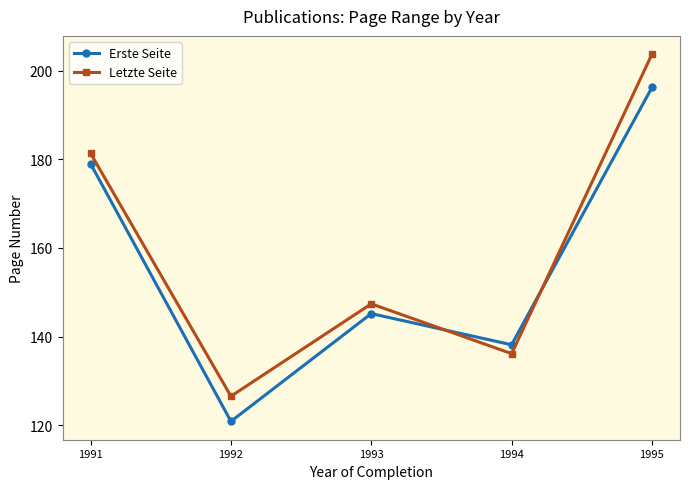

Reading left to right, transcribe all the data shown in this chart.

Erste Seite: 1991=179.0	1992=120.9	1993=145.2	1994=138.2	1995=196.2
Letzte Seite: 1991=181.3	1992=126.6	1993=147.4	1994=136.2	1995=203.7